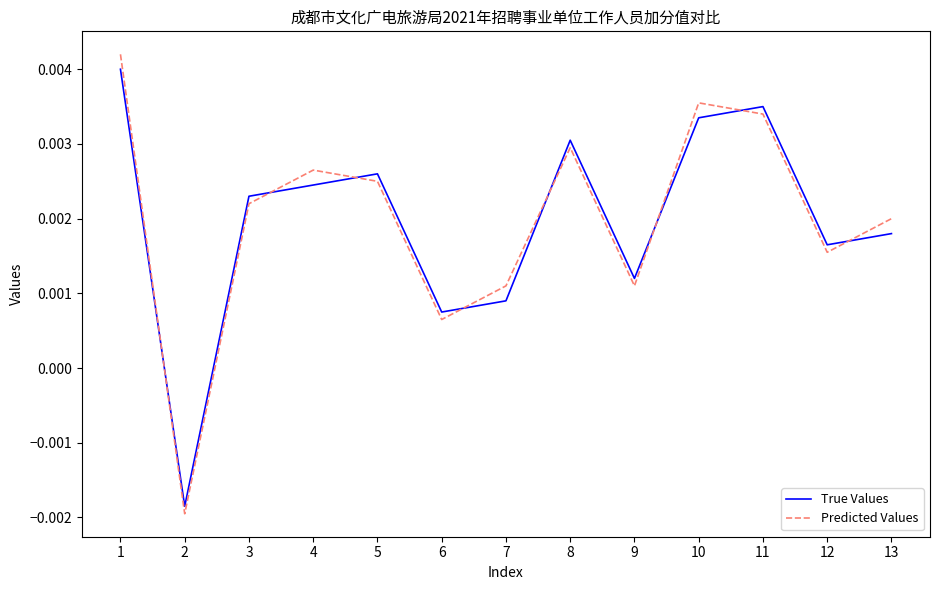

Rank the series at 8 from lowest to highest value.

Predicted Values, True Values